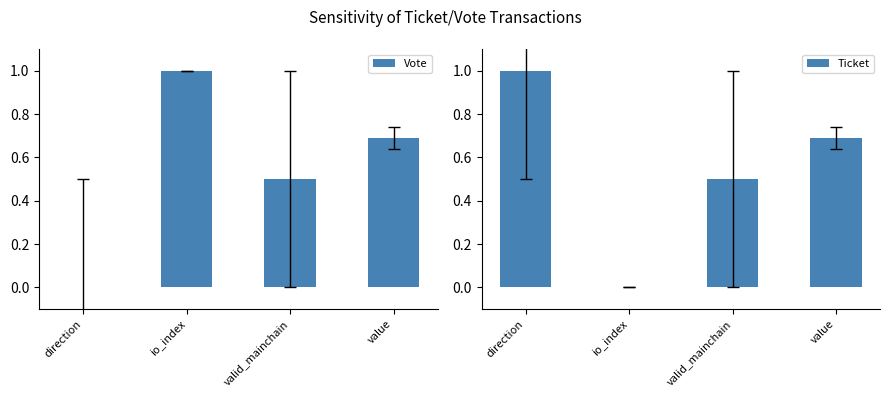

Reading left to right, extract all data points from this chart.

Vote: 0.0	1.0	0.5	0.7
Ticket: 1.0	0.0	0.5	0.7